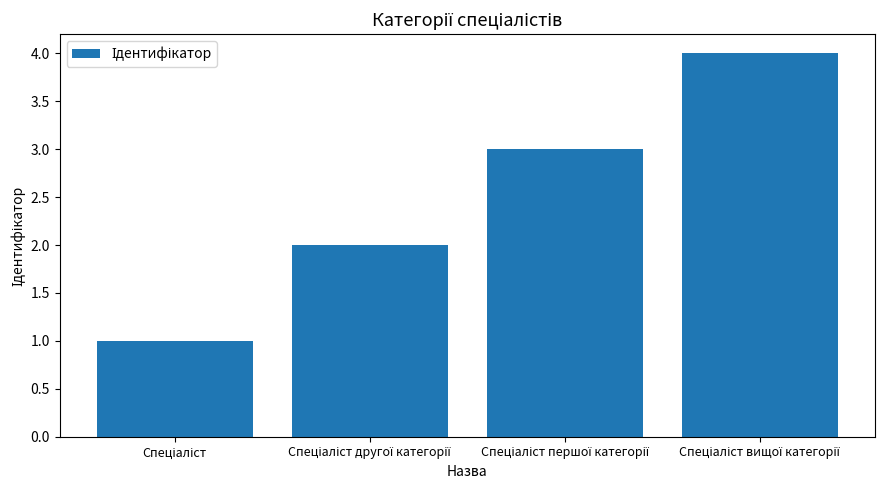

What is the difference between the maximum and minimum values?

3